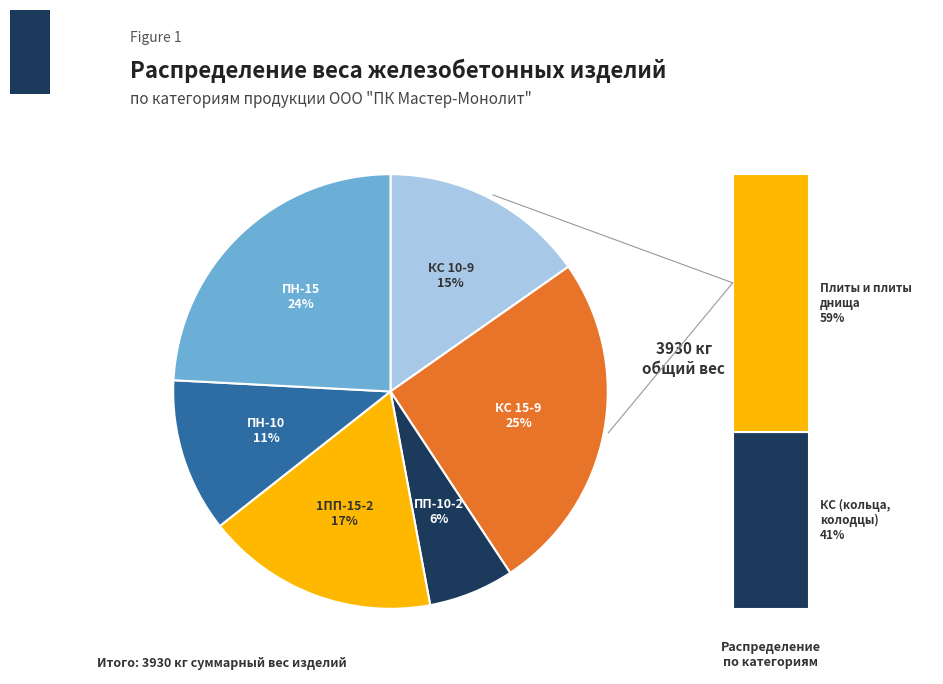

Is there any slice that represents more than half of the pie?

No